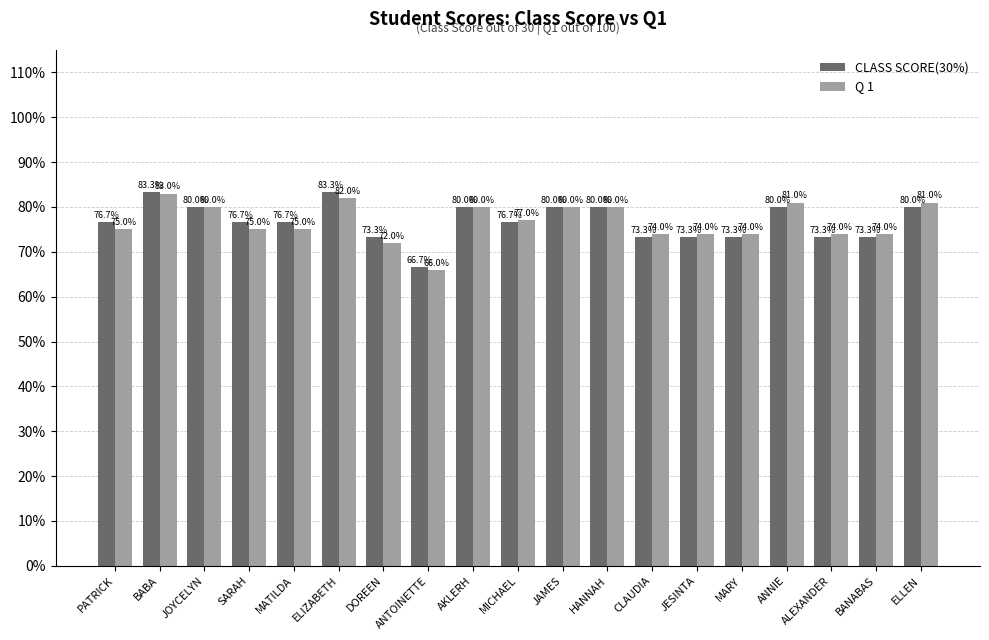

Reading left to right, list all the values displayed in this chart.

CLASS SCORE(30%): 76.7	83.3	80.0	76.7	76.7	83.3	73.3	66.7	80.0	76.7	80.0	80.0	73.3	73.3	73.3	80.0	73.3	73.3	80.0
Q 1: 75.0	83.0	80.0	75.0	75.0	82.0	72.0	66.0	80.0	77.0	80.0	80.0	74.0	74.0	74.0	81.0	74.0	74.0	81.0